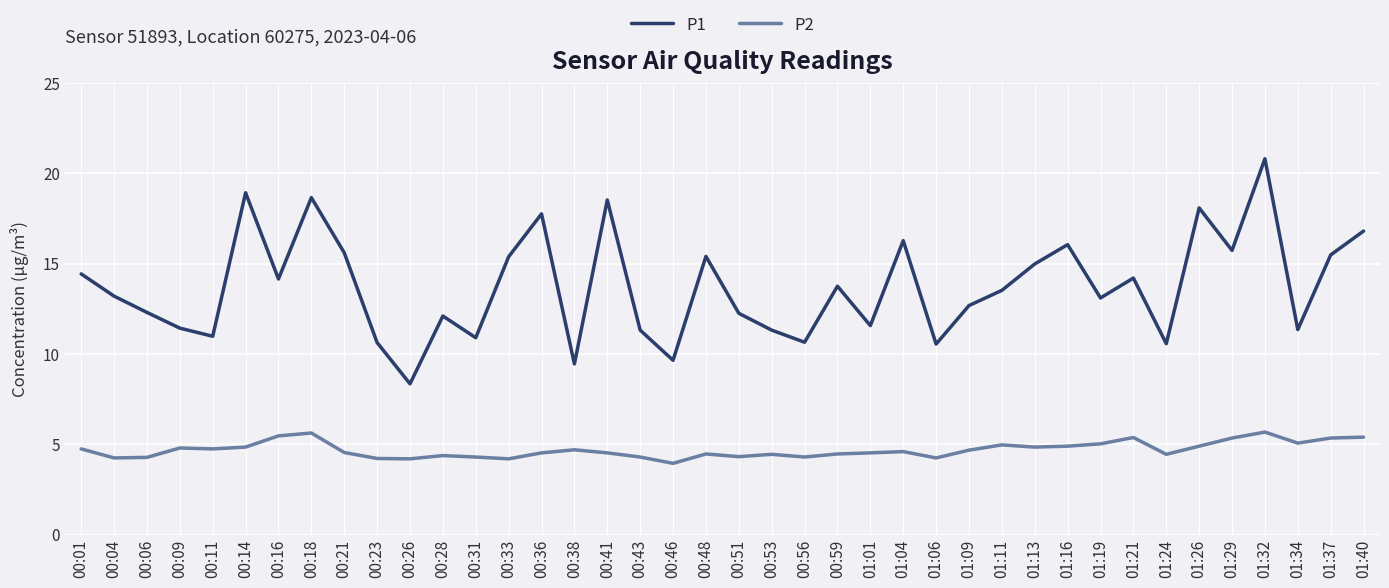

What is the average value of the P2 series?

4.7